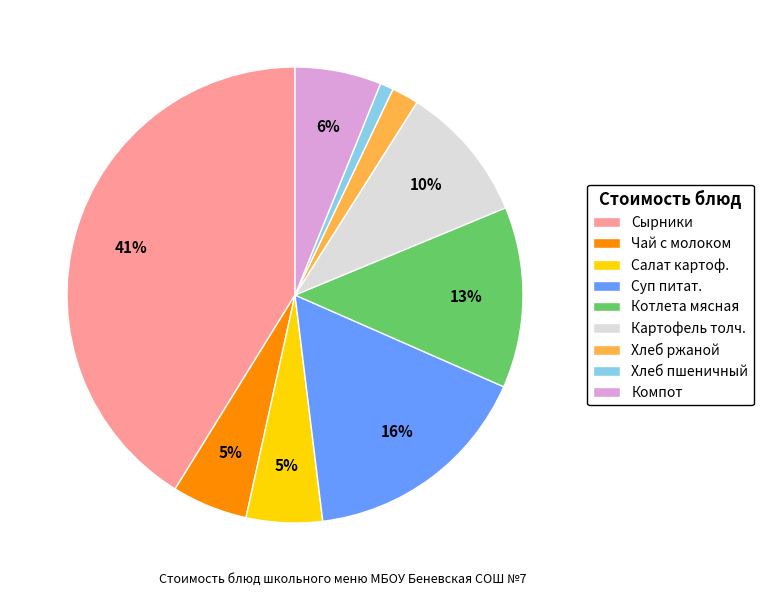

How many segments does this pie chart have?

9